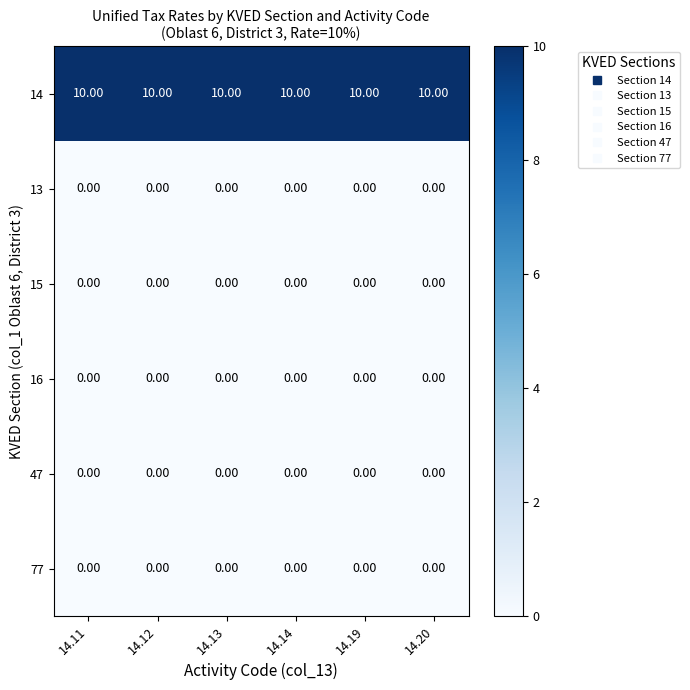

What is the spread (max minus min) of values at 14.20?

10